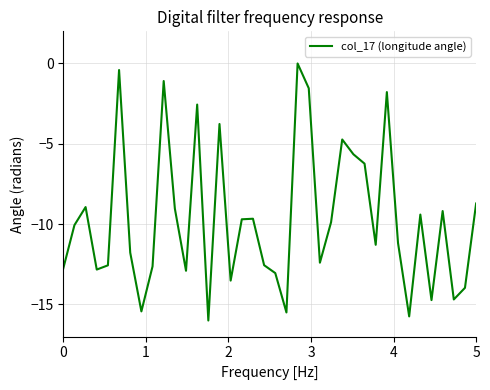

What is the difference between the maximum and minimum values?

16.0